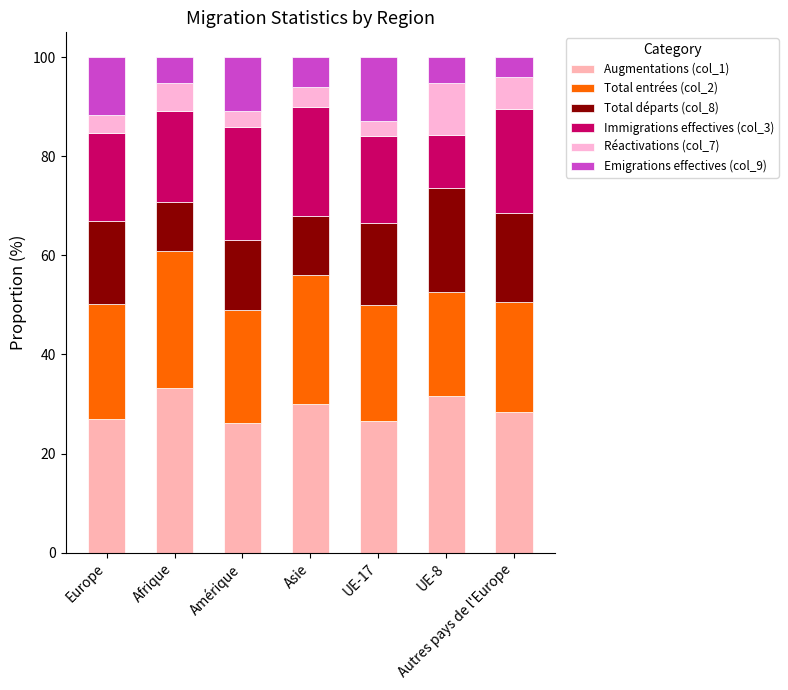

How many values in the Augmentations (col_1) series exceed 28?

4